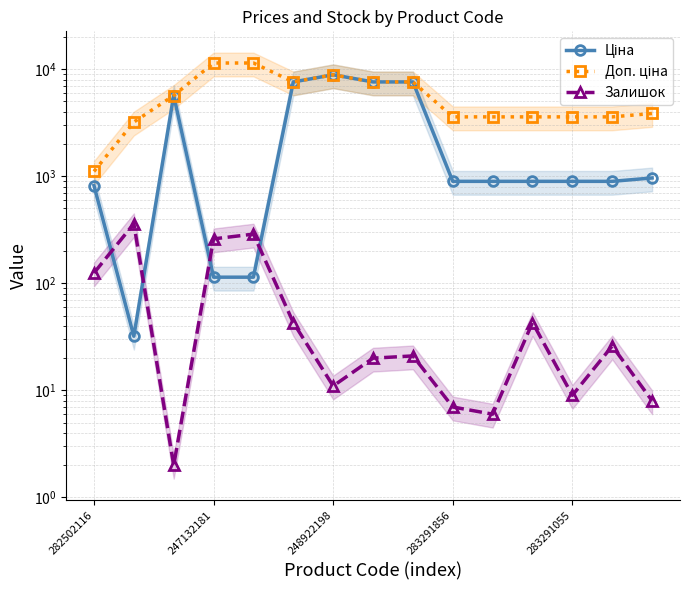

The Залишок series shows 26.0 at 13. True or false?

True